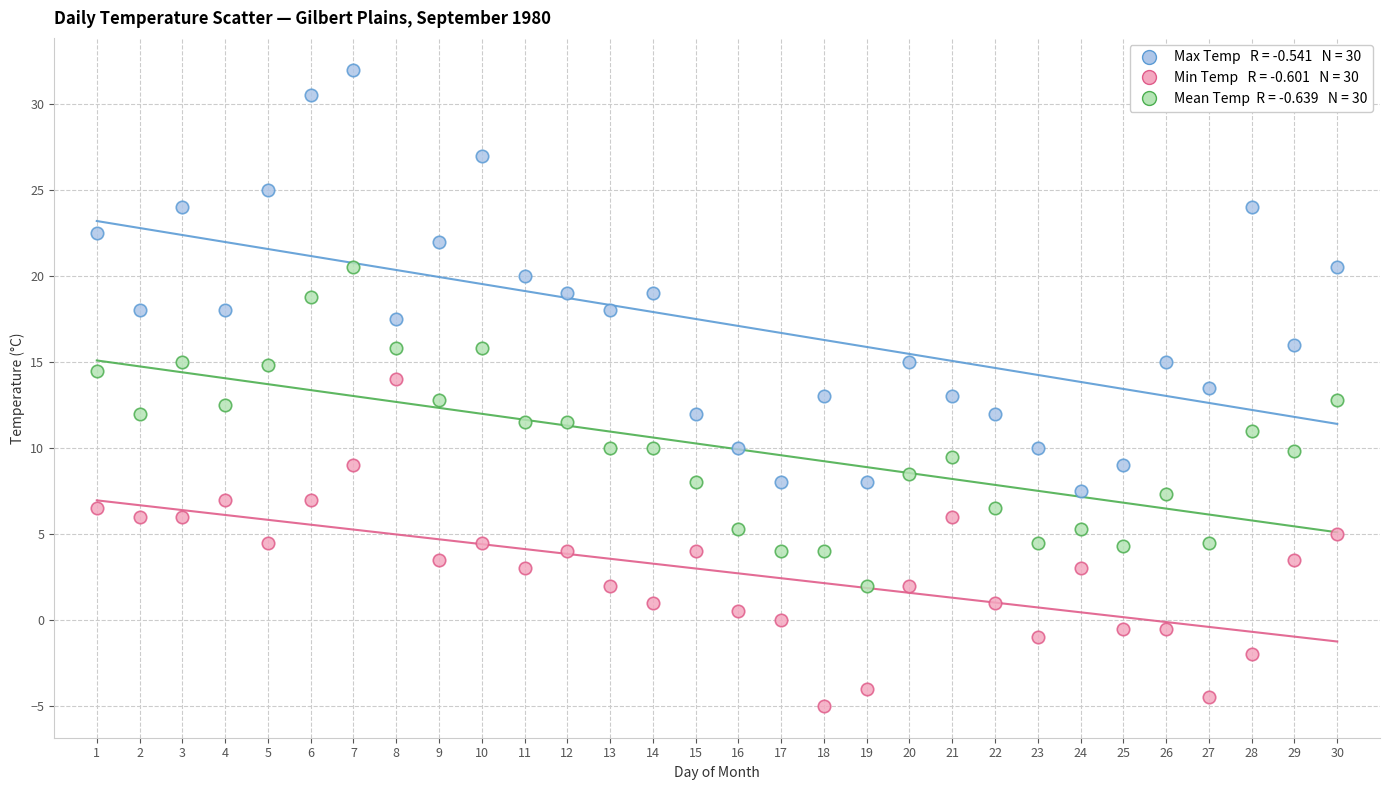

Across all data points, what is the range of X values (max minus min)?

29.0